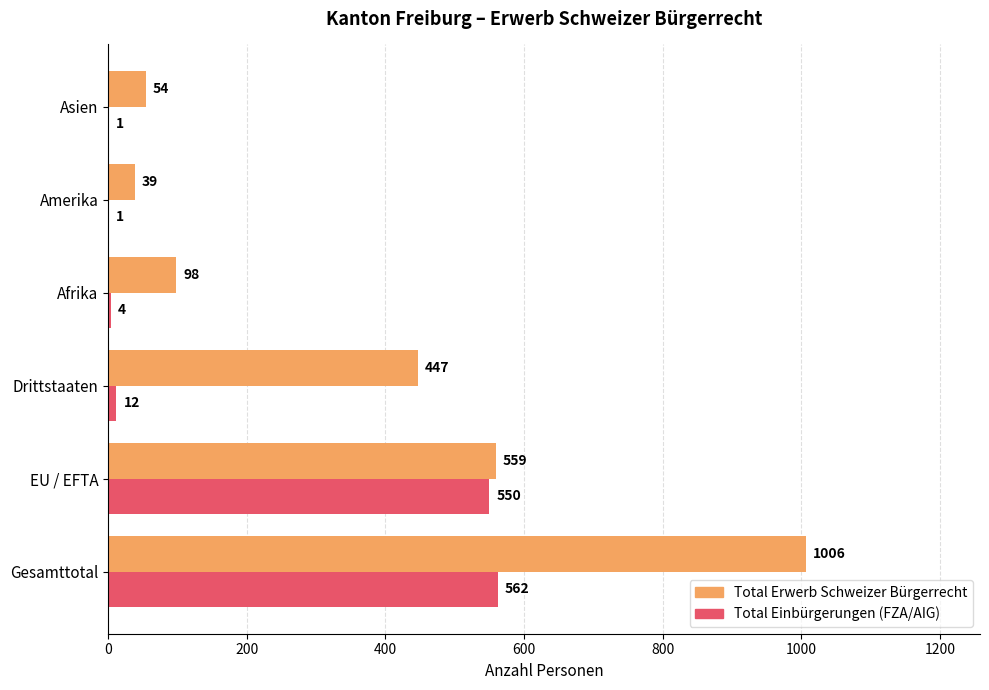

Read the Total Erwerb Schweizer Bürgerrecht value at Drittstaaten, to the nearest 50.

450